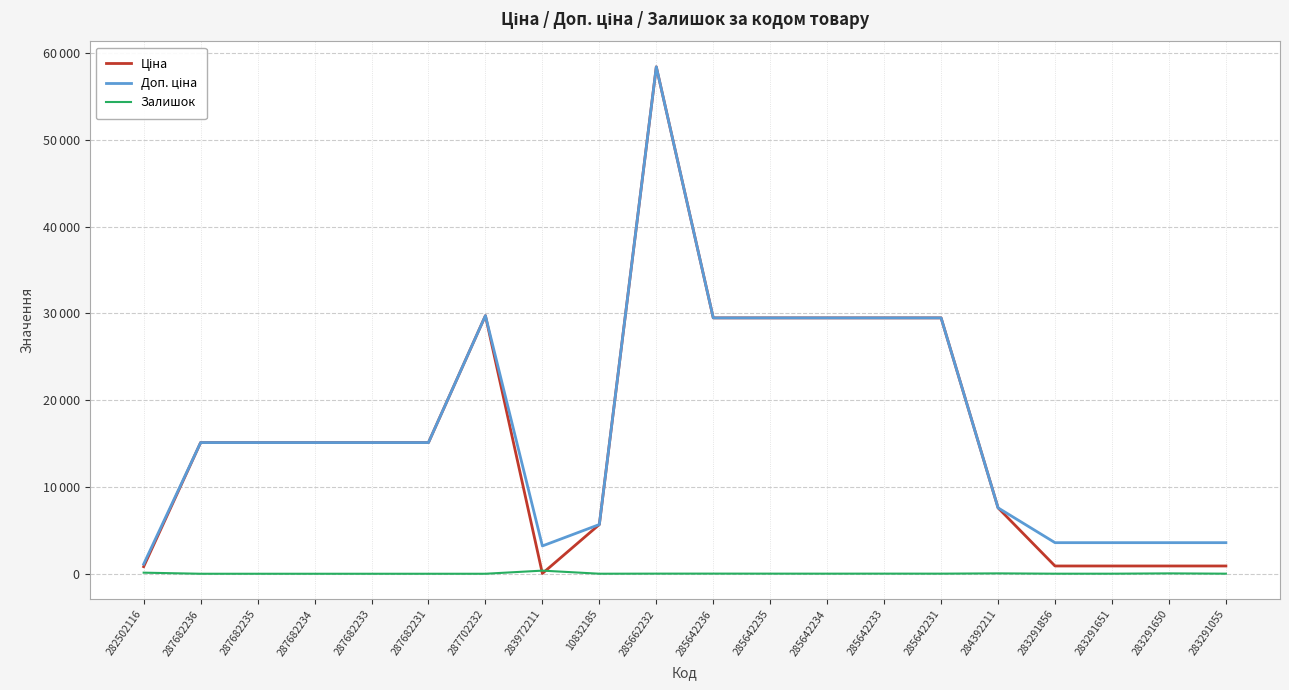

Does the chart display data point markers on the line(s)?

No